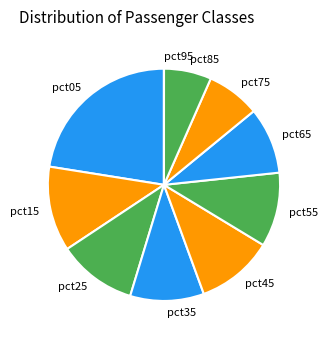

Is pct55 the majority of the pie?

No